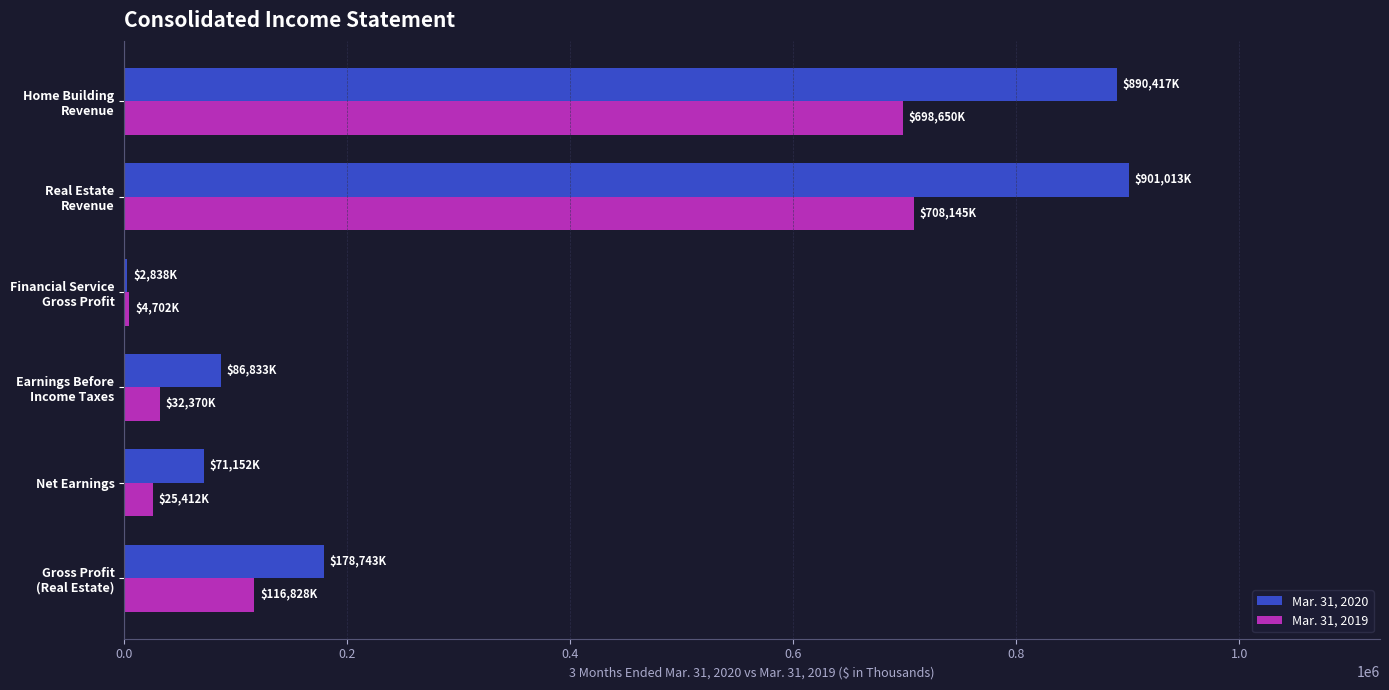

How many distinct data groups are displayed?

2